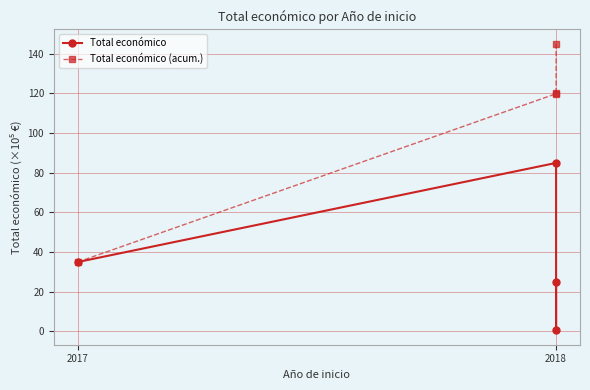

Rank the series by their average value, from highest to lowest.

Total económico (acum.), Total económico